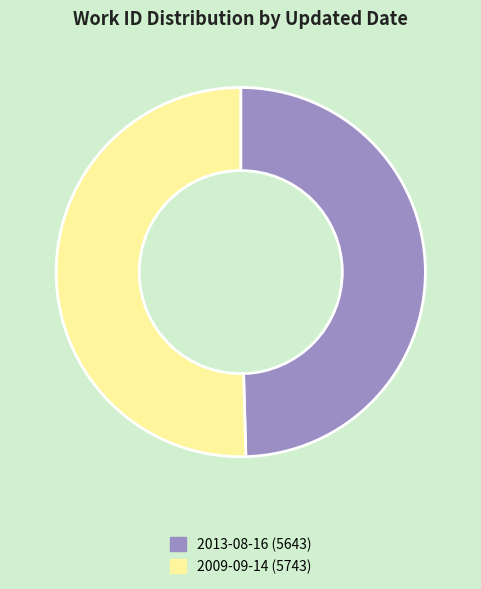

Is it true that 2009-09-14 is 50% of the pie?

True